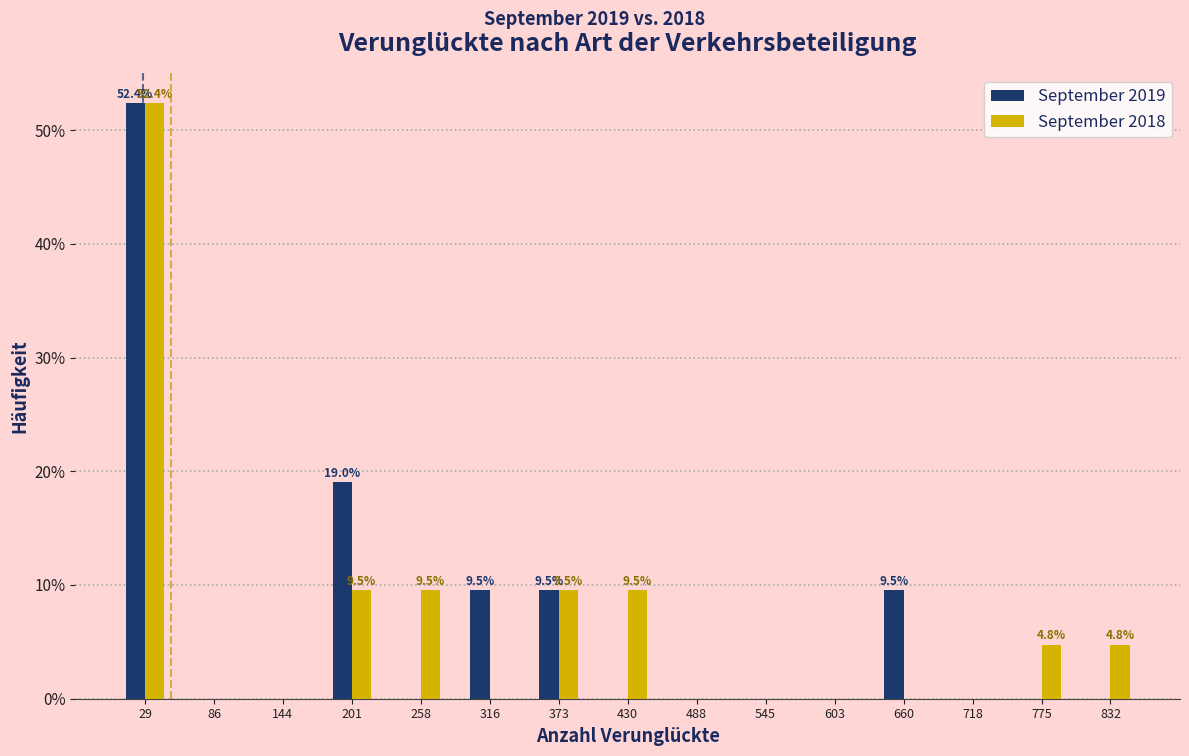

In the September 2018 series, which range on the x-axis has the tallest bar?

0 to 60